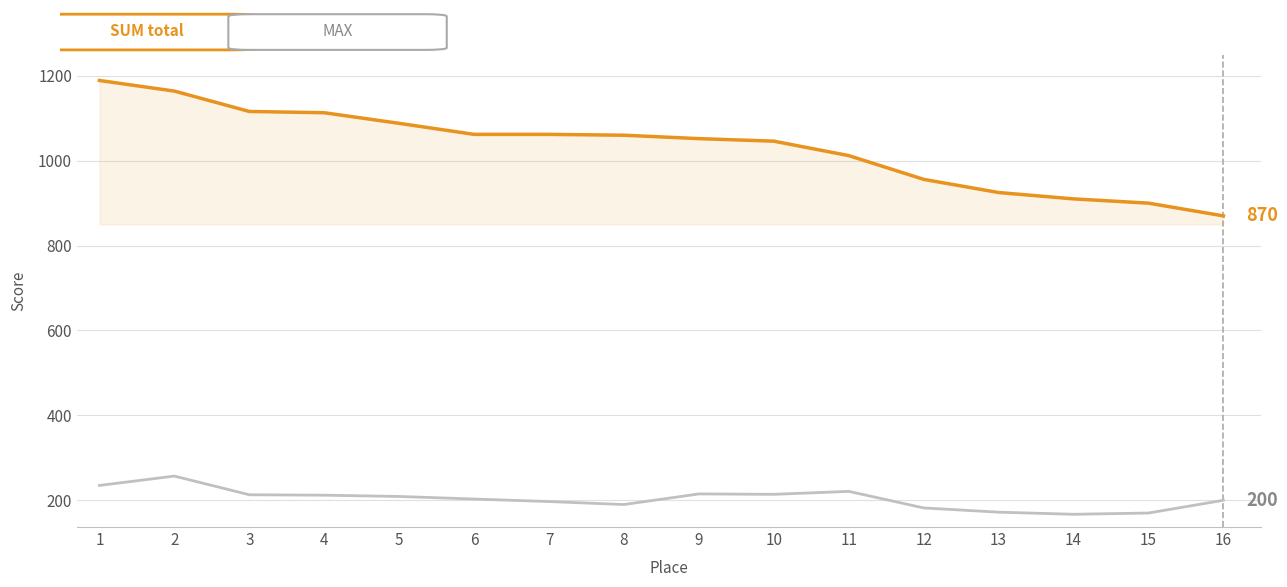

What is the greatest value displayed?

1189